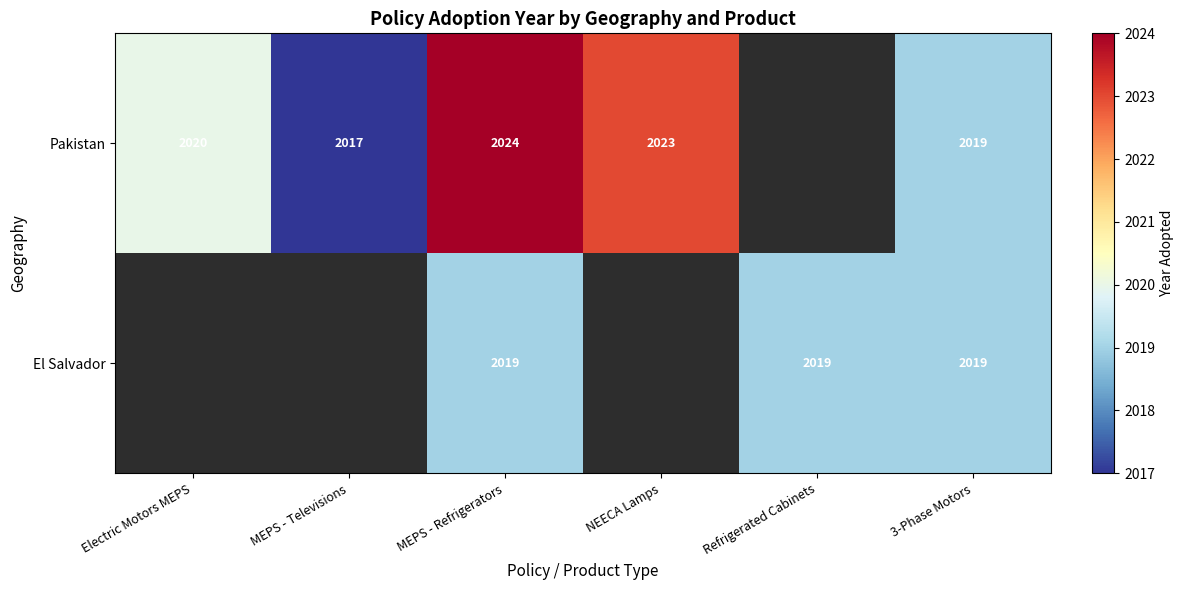

Which category has the highest value across all series?

MEPS - Refrigerators